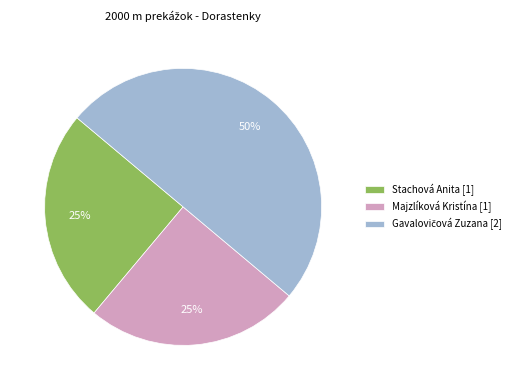

True or false: Majzlíková Kristína accounts for 32% of the total.

False